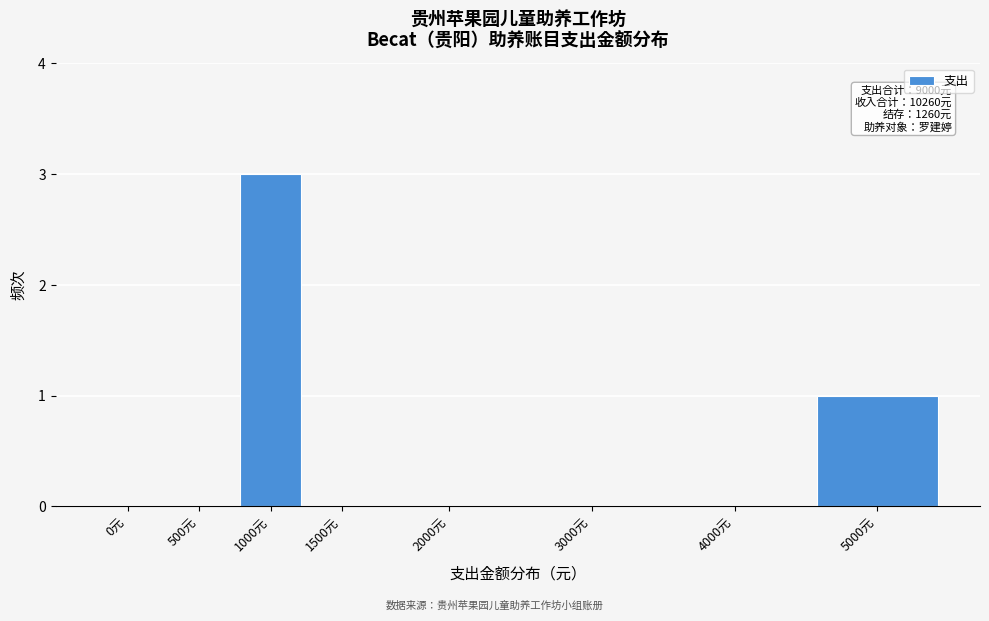

Reading left to right, what are all the values shown in this chart?

0元=0	500元=0	1000元=3	1500元=0	2000元=0	3000元=0	4000元=0	5000元=1